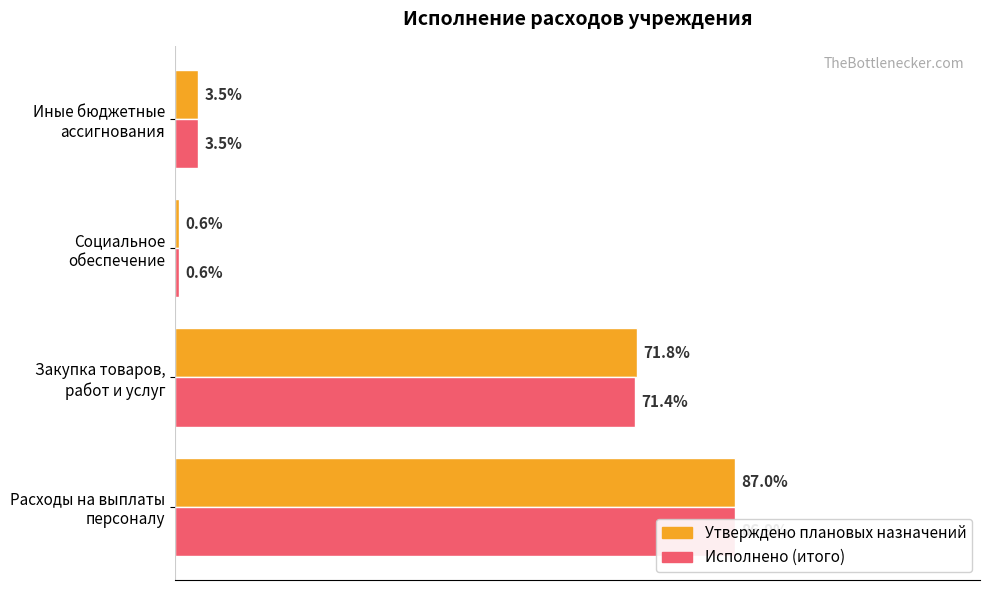

Which series changed the most between Расходы на выплаты персоналу and Закупка товаров, работ и услуг?

Исполнено (итого)